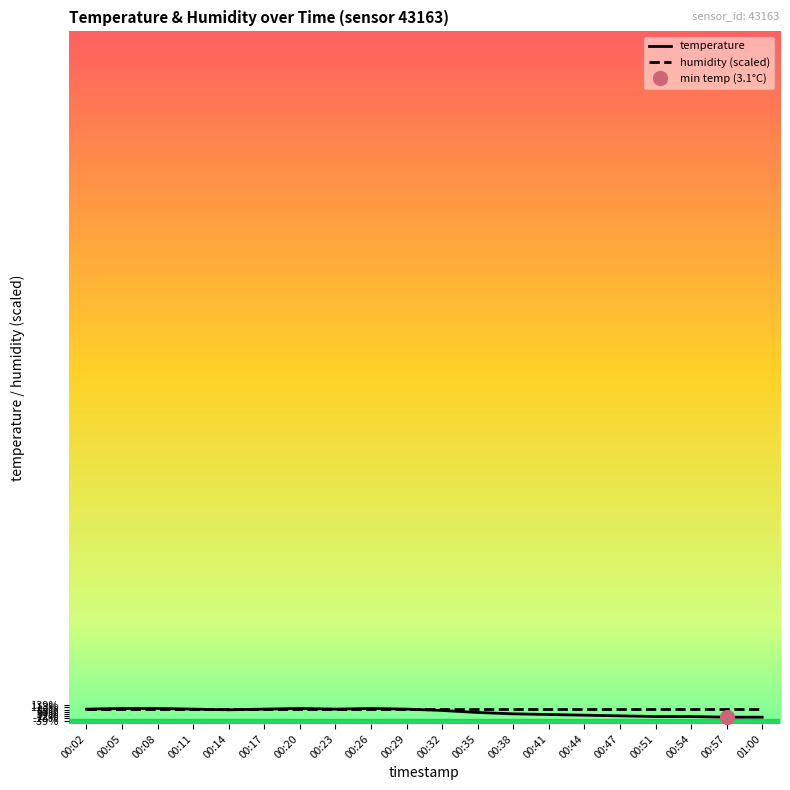

Reading left to right, what are all the values shown in this chart?

4.3	4.4	4.4	4.3	4.2	4.3	4.4	4.3	4.4	4.3	4.1	3.8	3.6	3.5	3.4	3.3	3.2	3.2	3.1	3.1